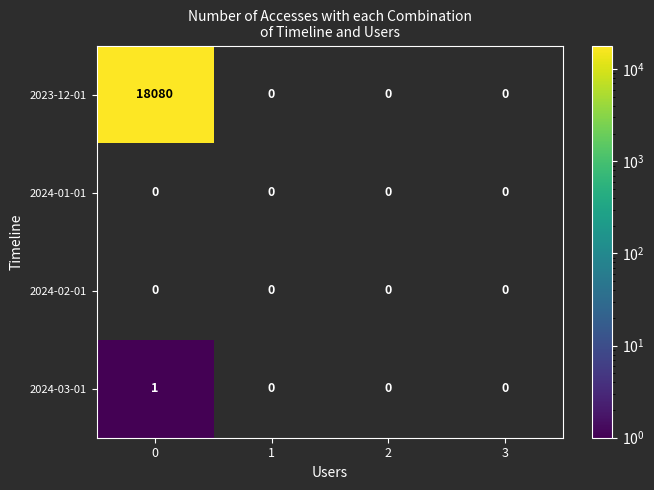

What is the greatest value displayed?

18080.0